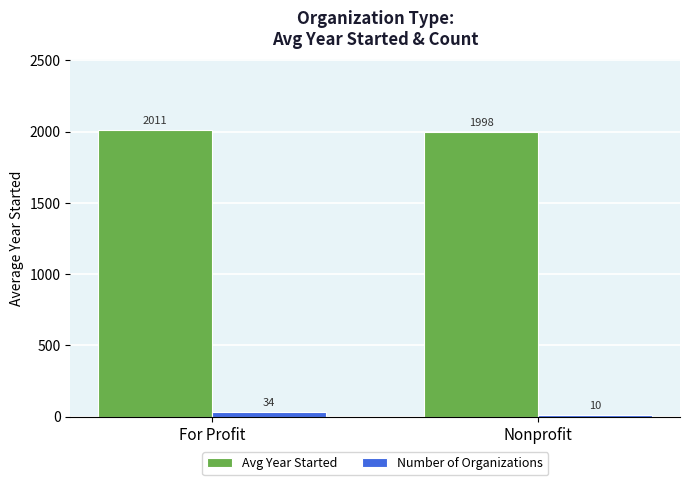

True or false: Avg Year Started has a value of 2010.8 at For Profit.

True